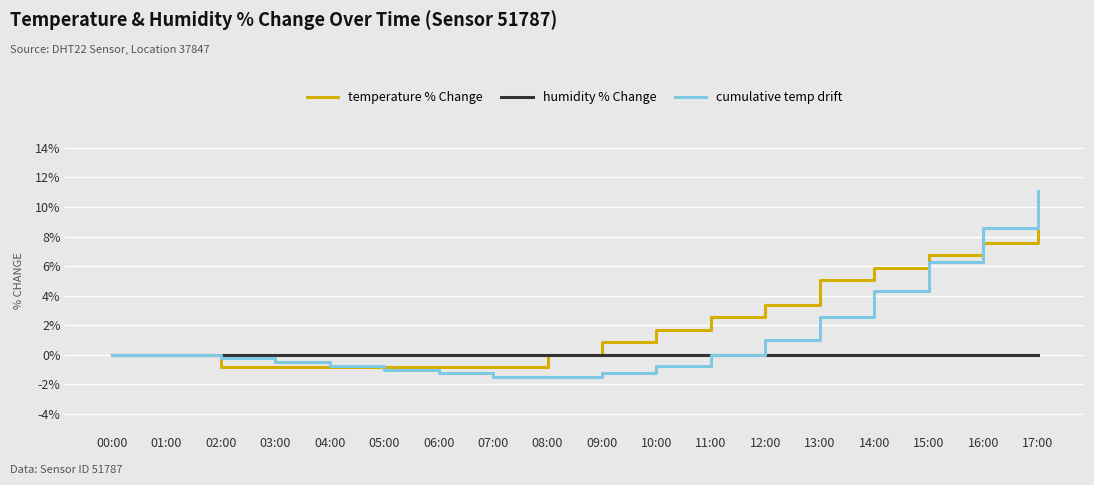

The value of cumulative temp drift at 05:00 is -1.0. True or false?

True